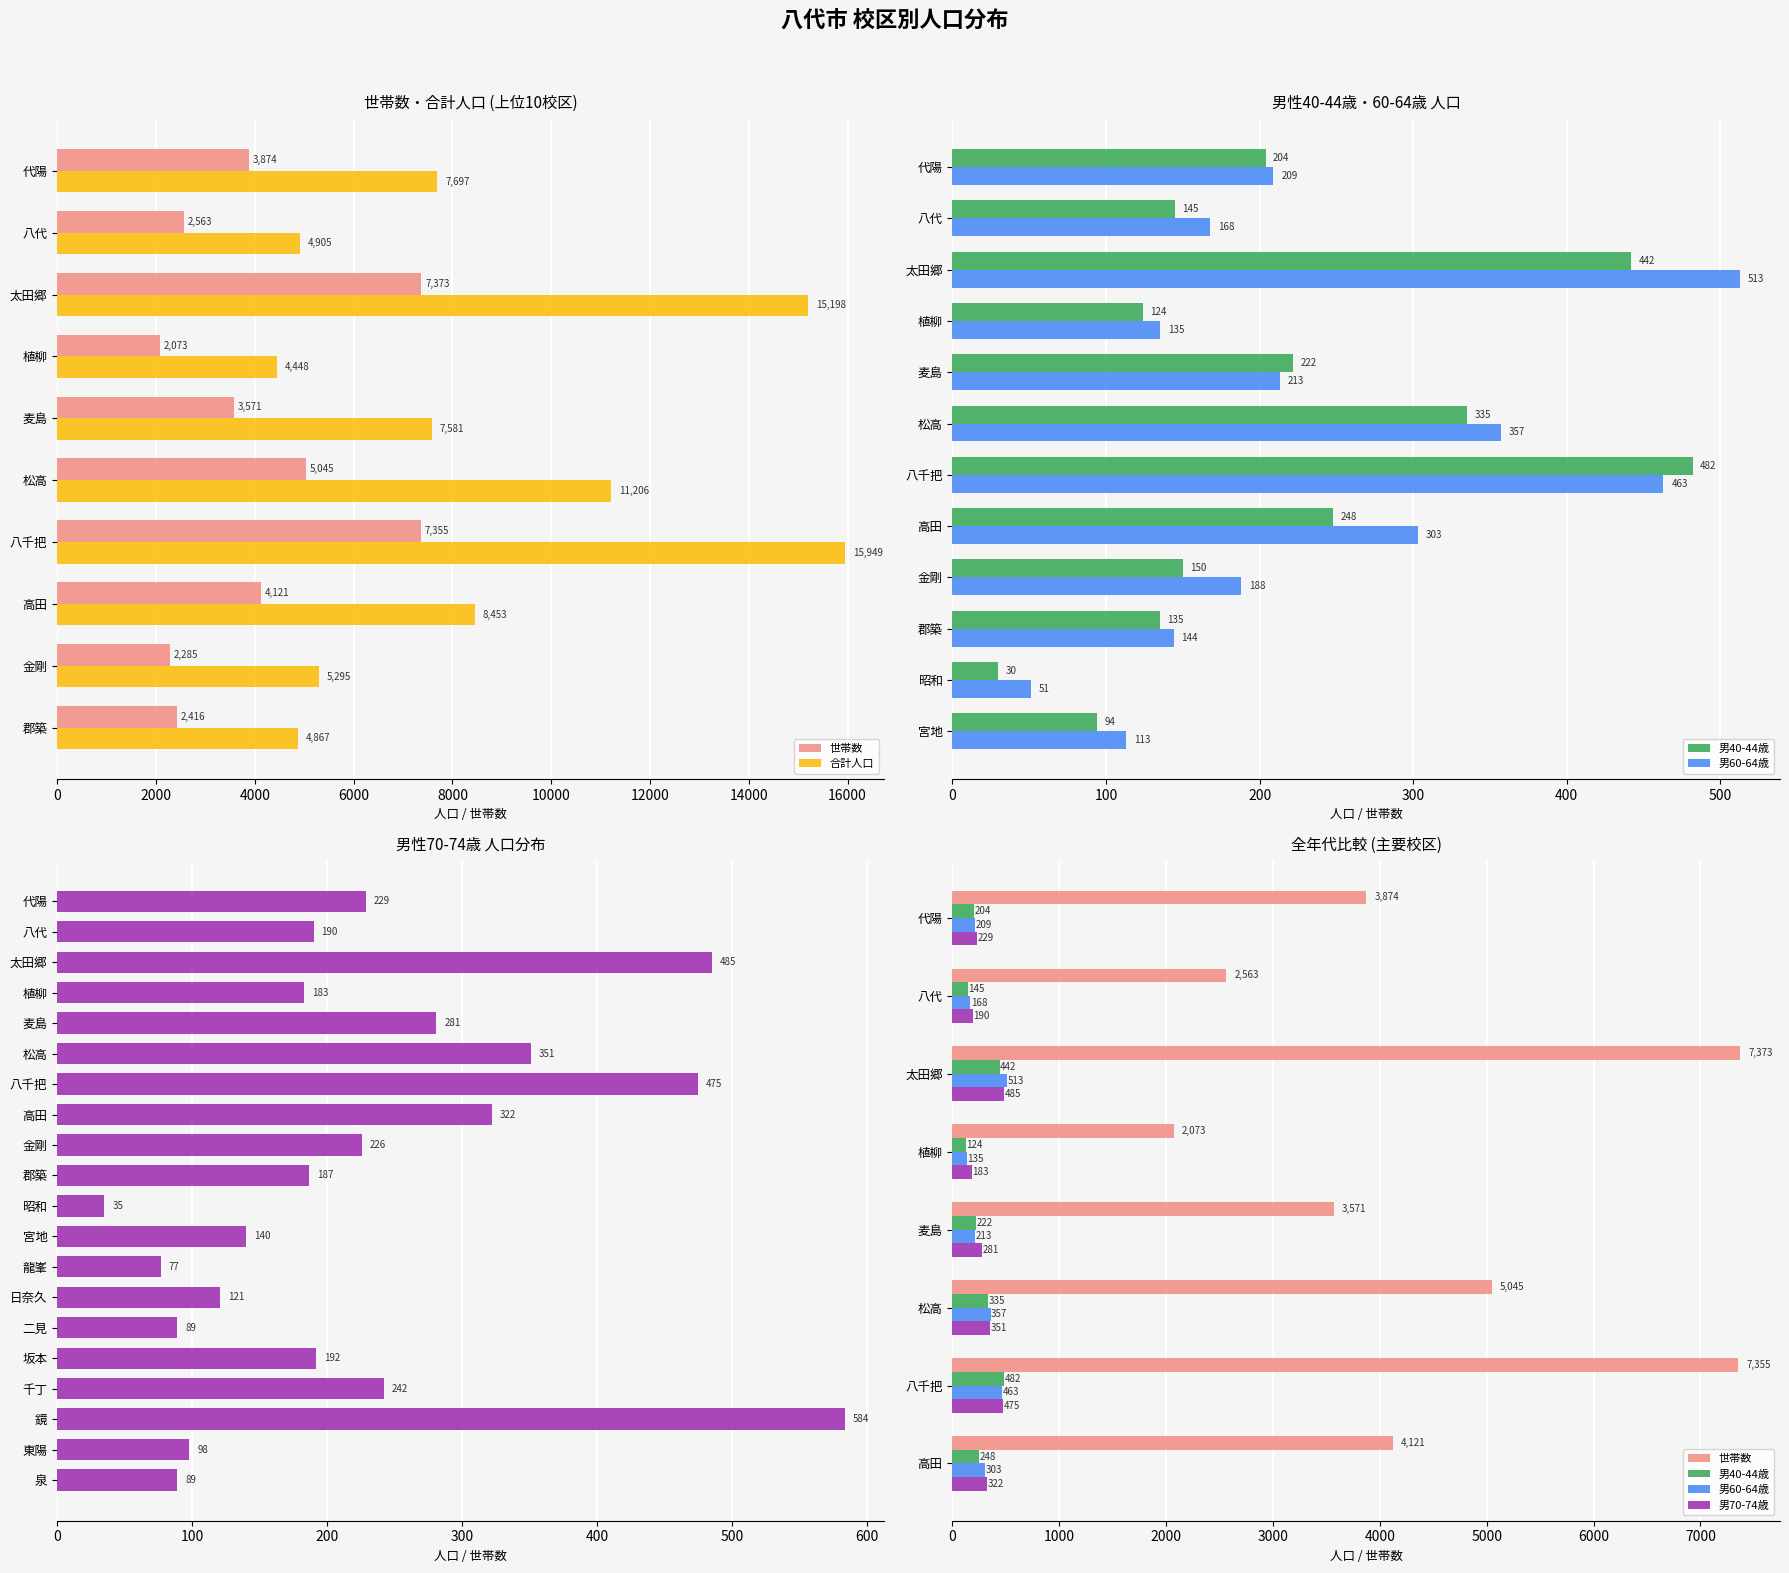

Between 10 and 12, which series saw the biggest shift?

合計